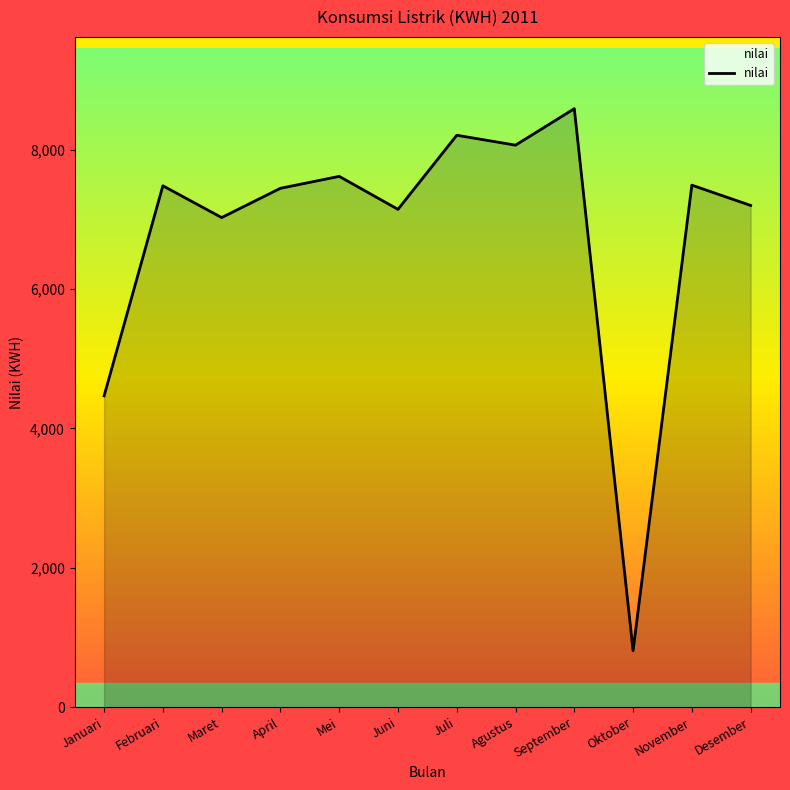

What is the approximate value at Mei?

7617